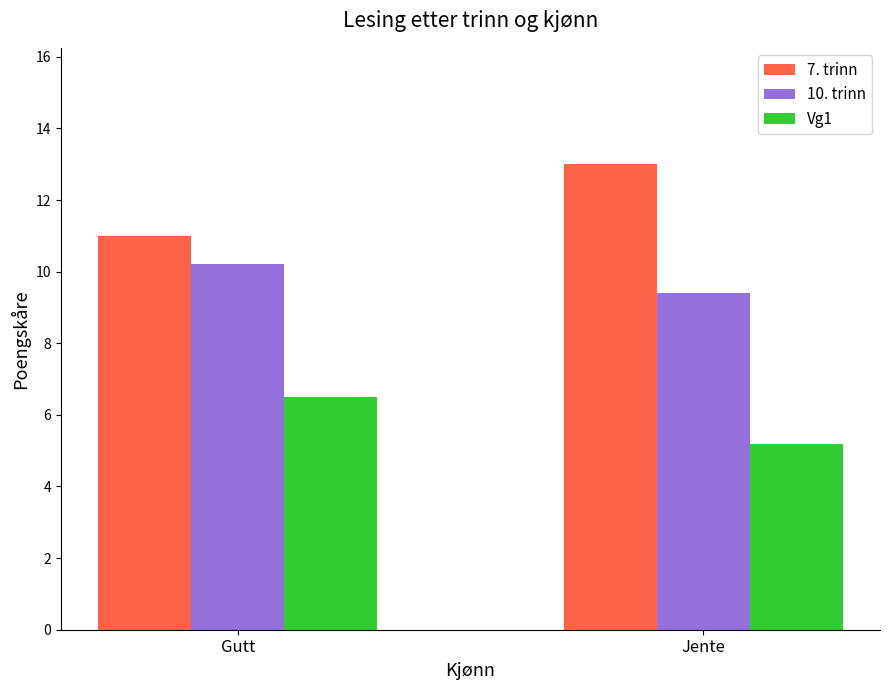

At which label does 10. trinn reach its minimum?

Jente